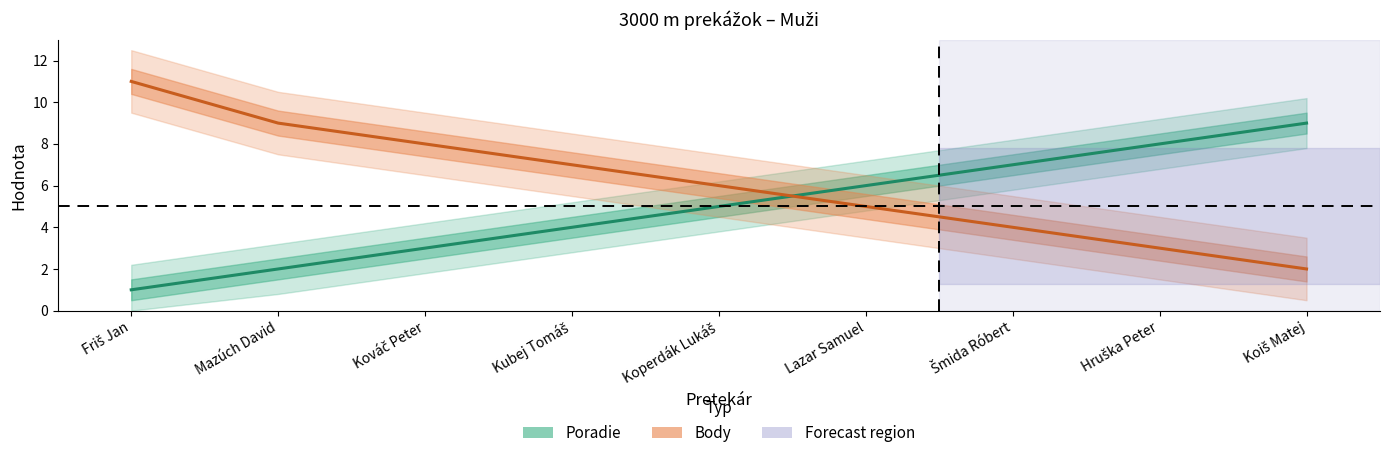

Is it true that Poradie equals 3 at Kováč Peter?

True